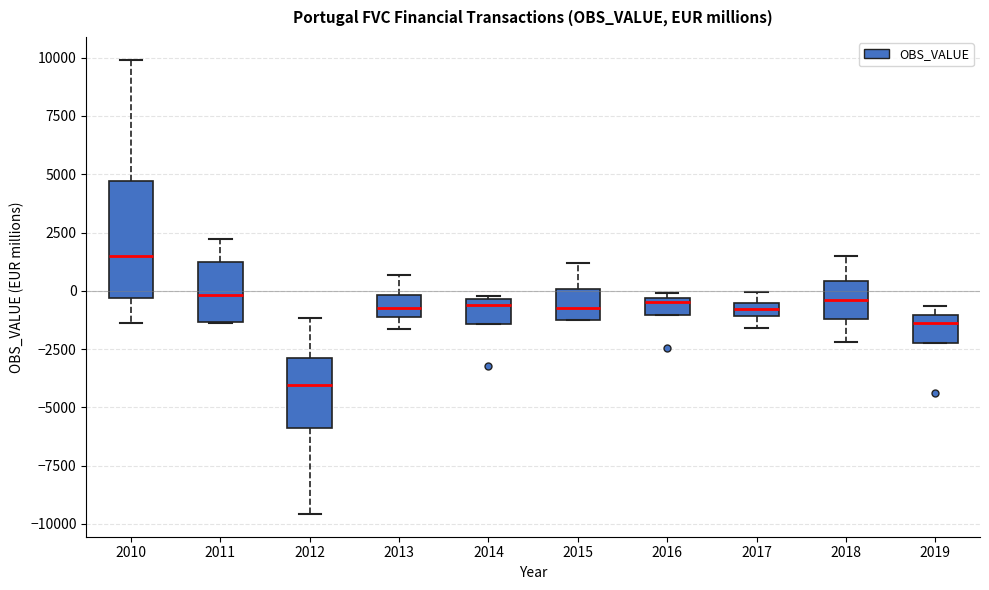

Which box has the lowest median line?

2012